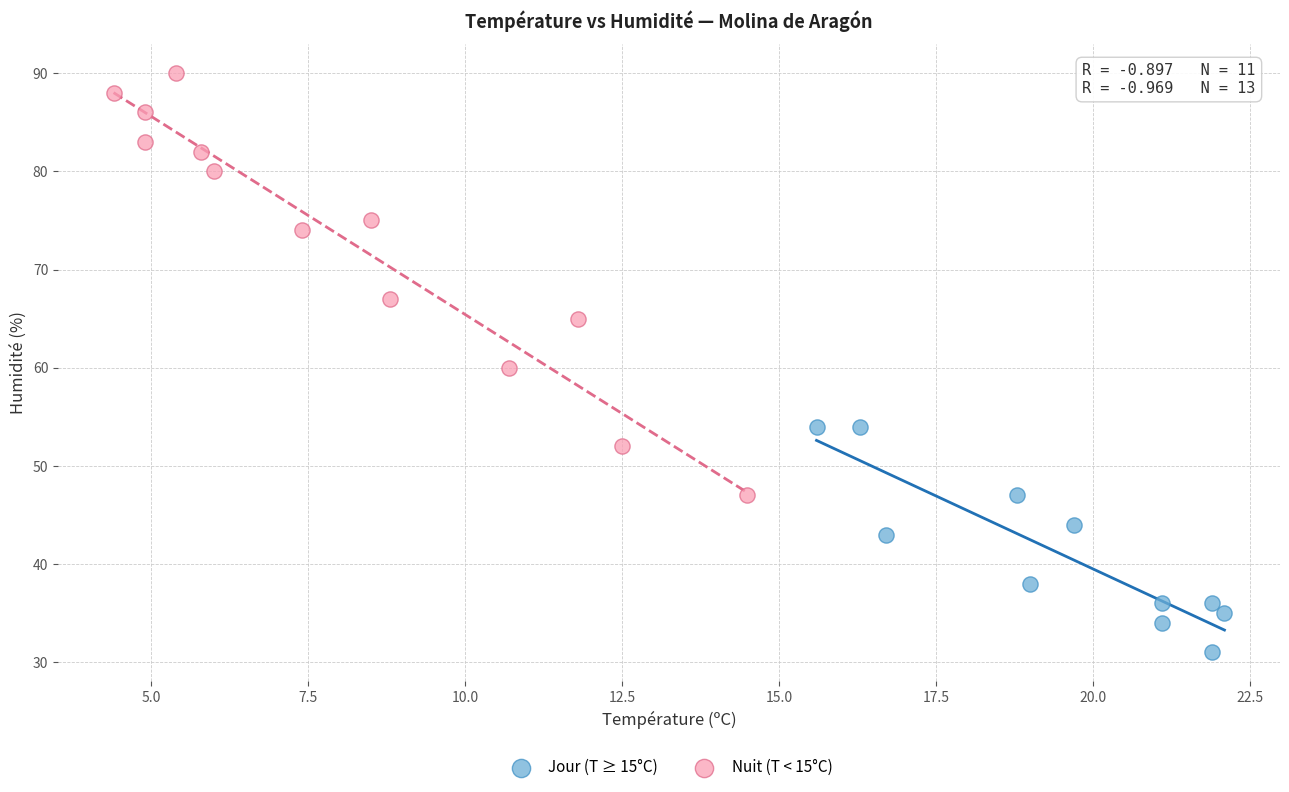

Which series has the widest spread of Y values?

Nuit (T < 15°C)